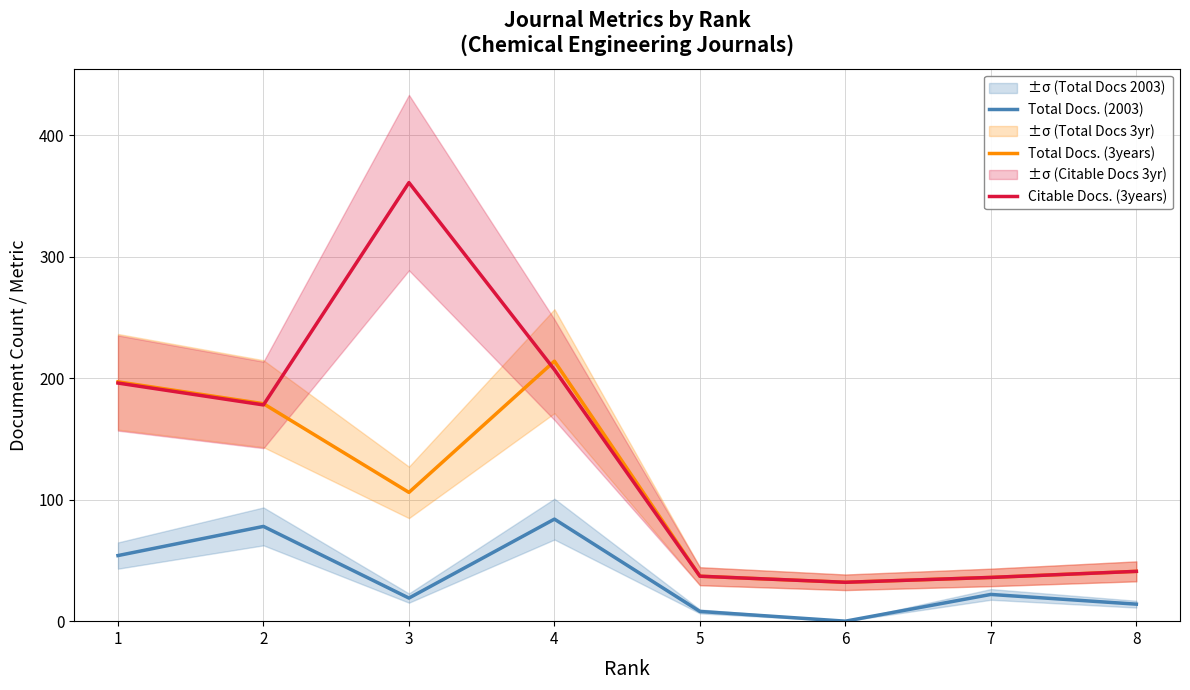

Does the chart have visible grid lines?

Yes